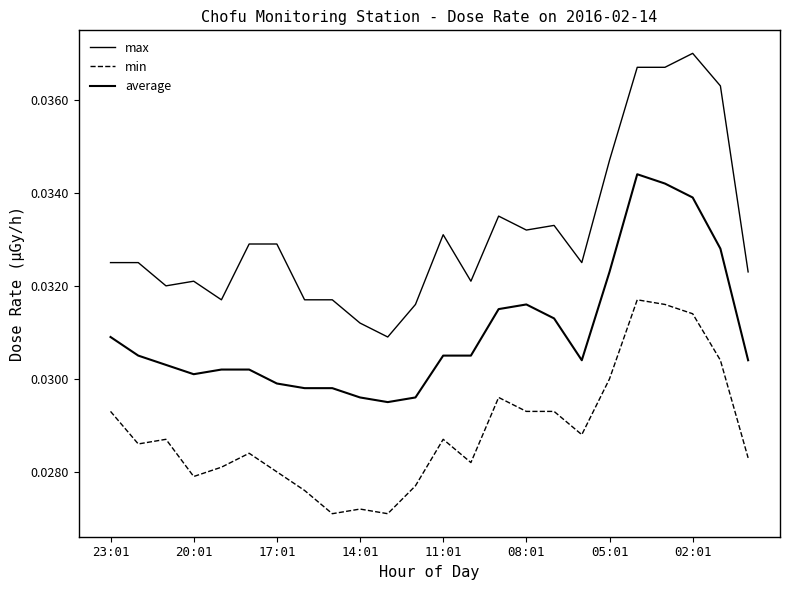

At how many categories does at least one series exceed 0?

24